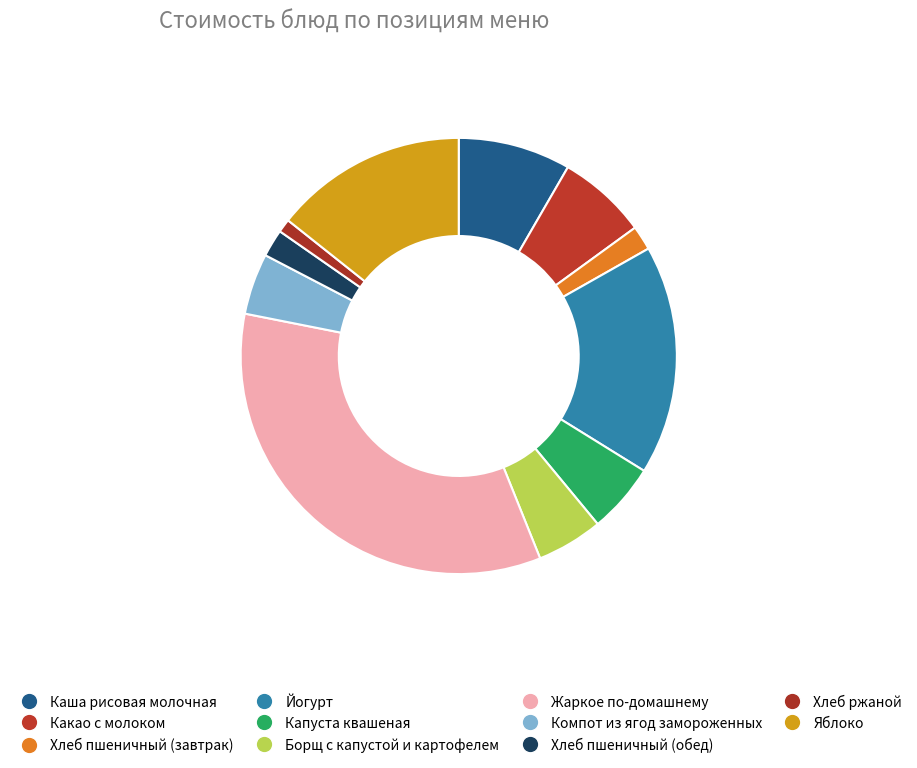

How many slices are in this pie chart?

11